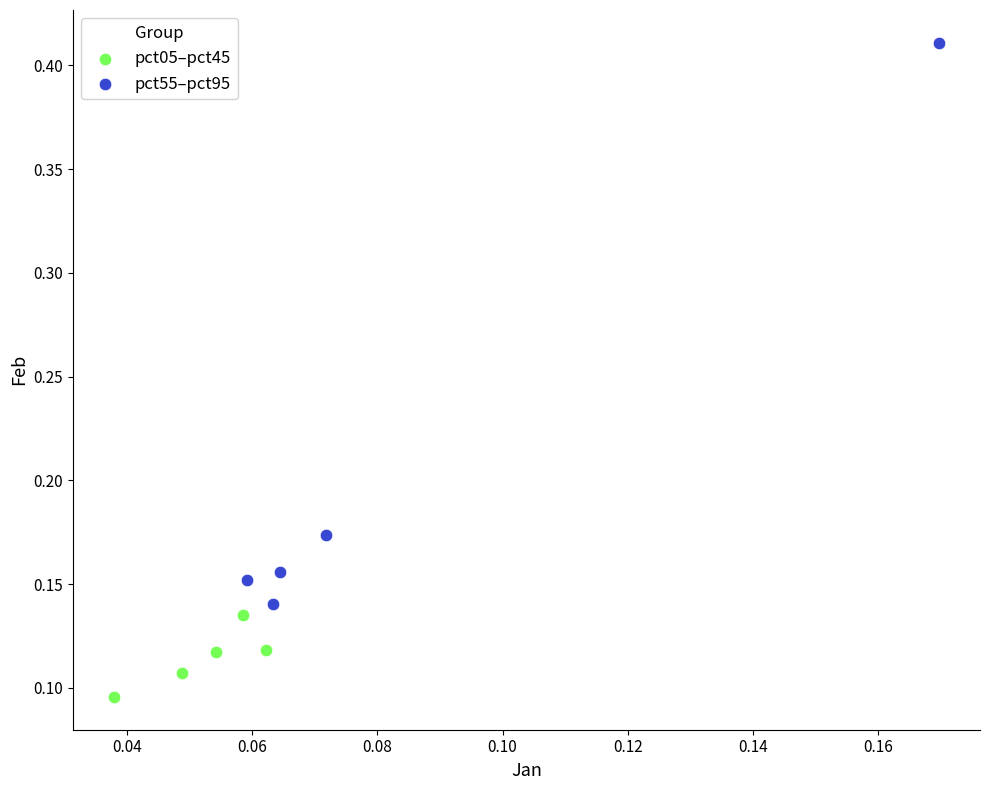

Which series has the largest Y range (max minus min)?

pct55–pct95